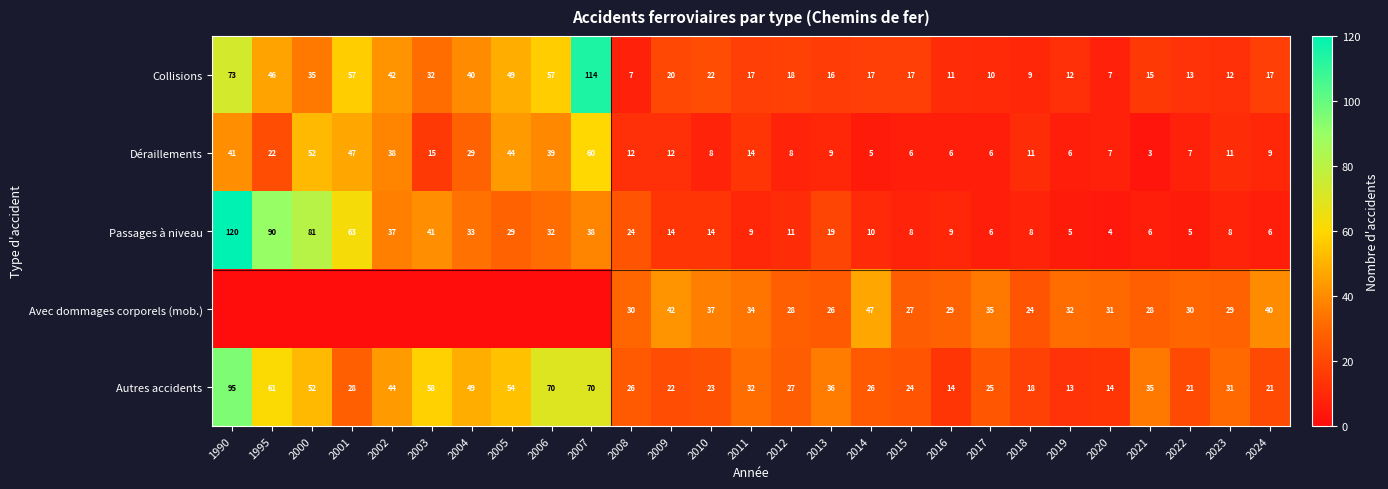

At 2021, list the series in order from smallest to largest.

Déraillements, Passages à niveau, Collisions, Avec dommages corporels (mob.), Autres accidents